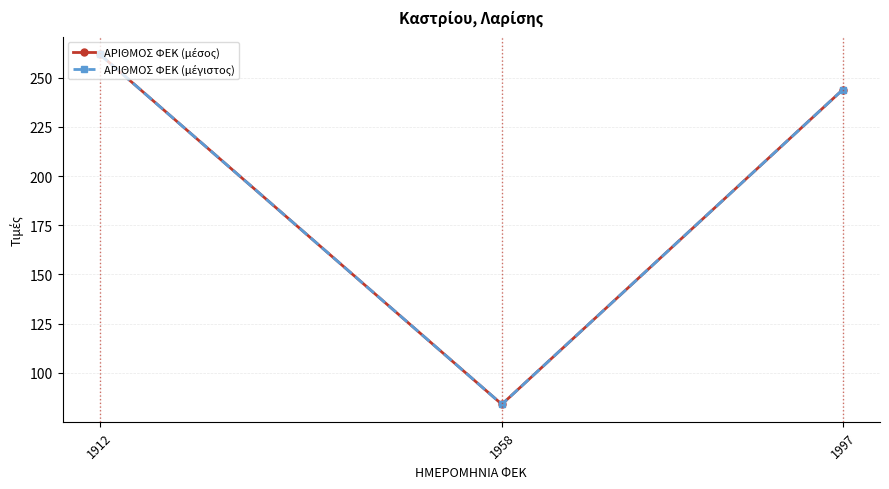

Is the value of ΑΡΙΘΜΟΣ ΦΕΚ (μέγιστος) at 1958 greater than the value of ΑΡΙΘΜΟΣ ΦΕΚ (μέσος) at 1912?

No